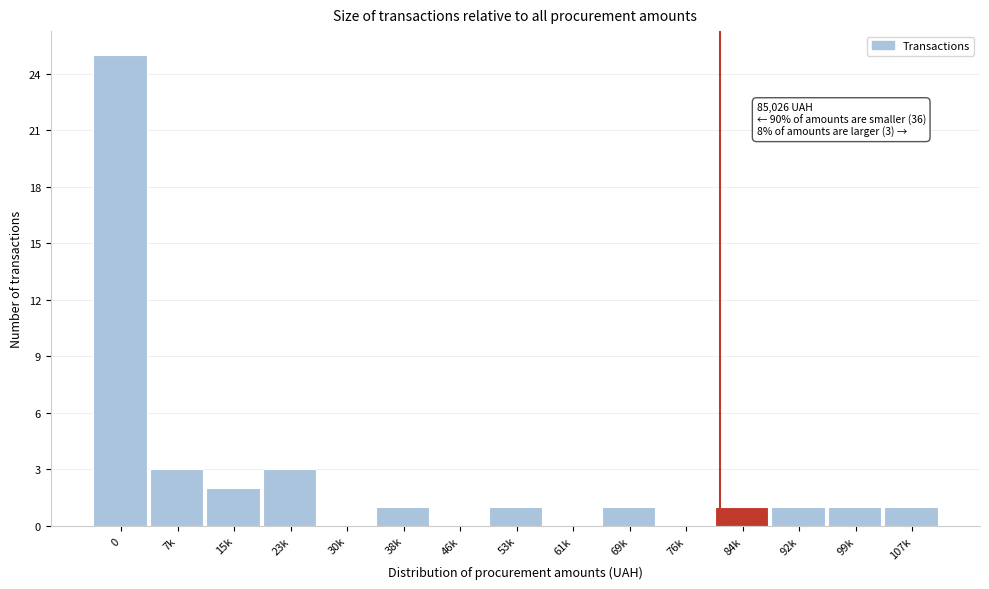

Reading right to left, list all the values displayed in this chart.

107k=1	99k=1	92k=1	84k=1	76k=0	69k=1	61k=0	53k=1	46k=0	38k=1	30k=0	23k=3	15k=2	7k=3	0=25